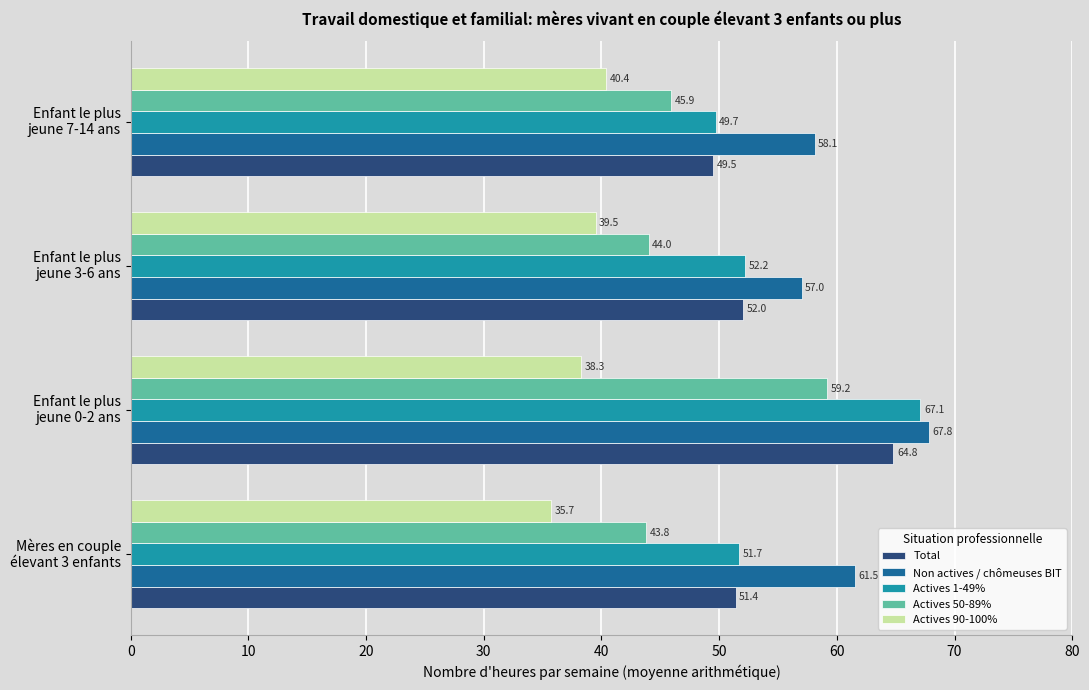

What is the smallest value displayed?

35.7